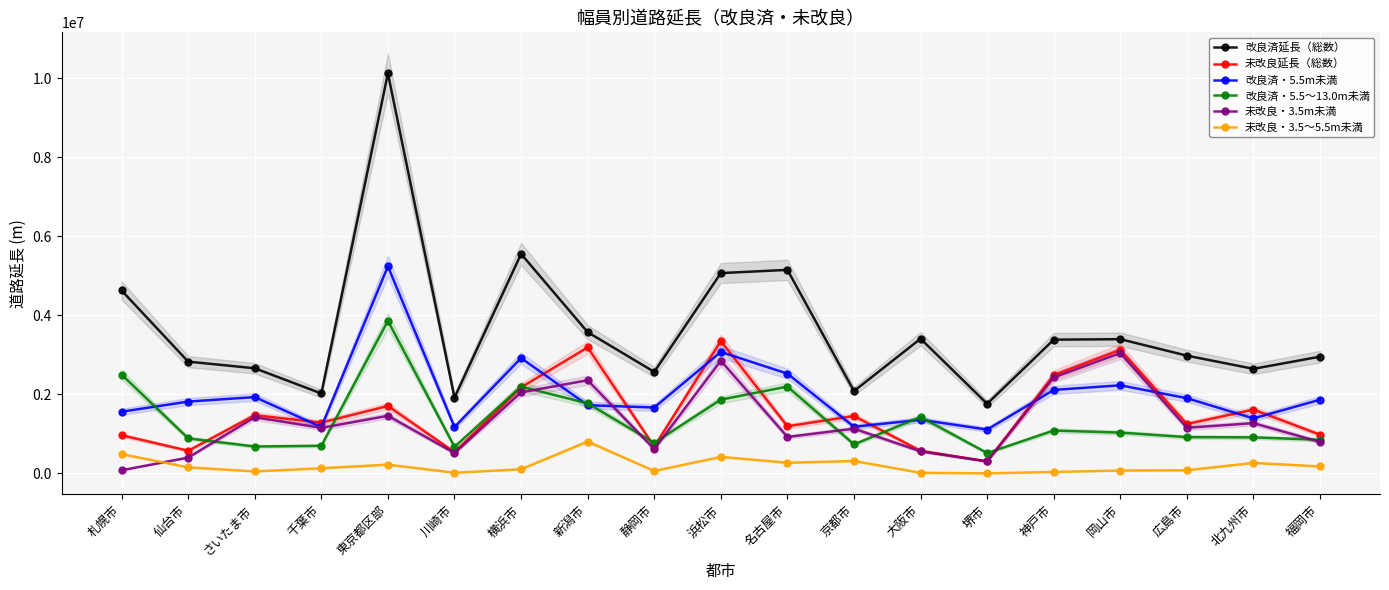

What is the spread (max minus min) of values at 堺市?

1760649